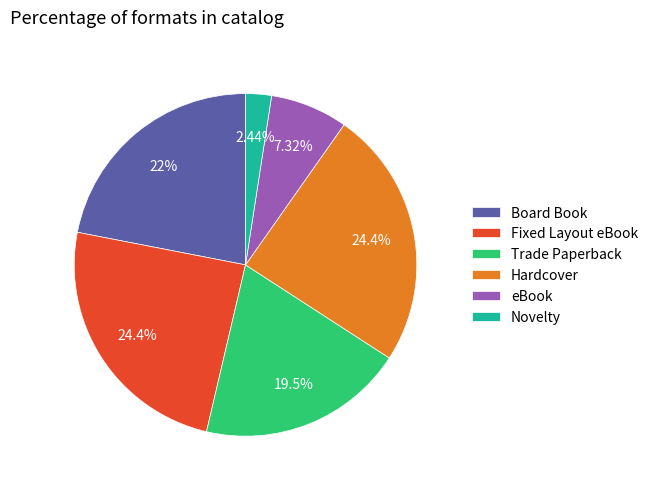

What percentage is the Trade Paperback slice, to the nearest percent?

20%